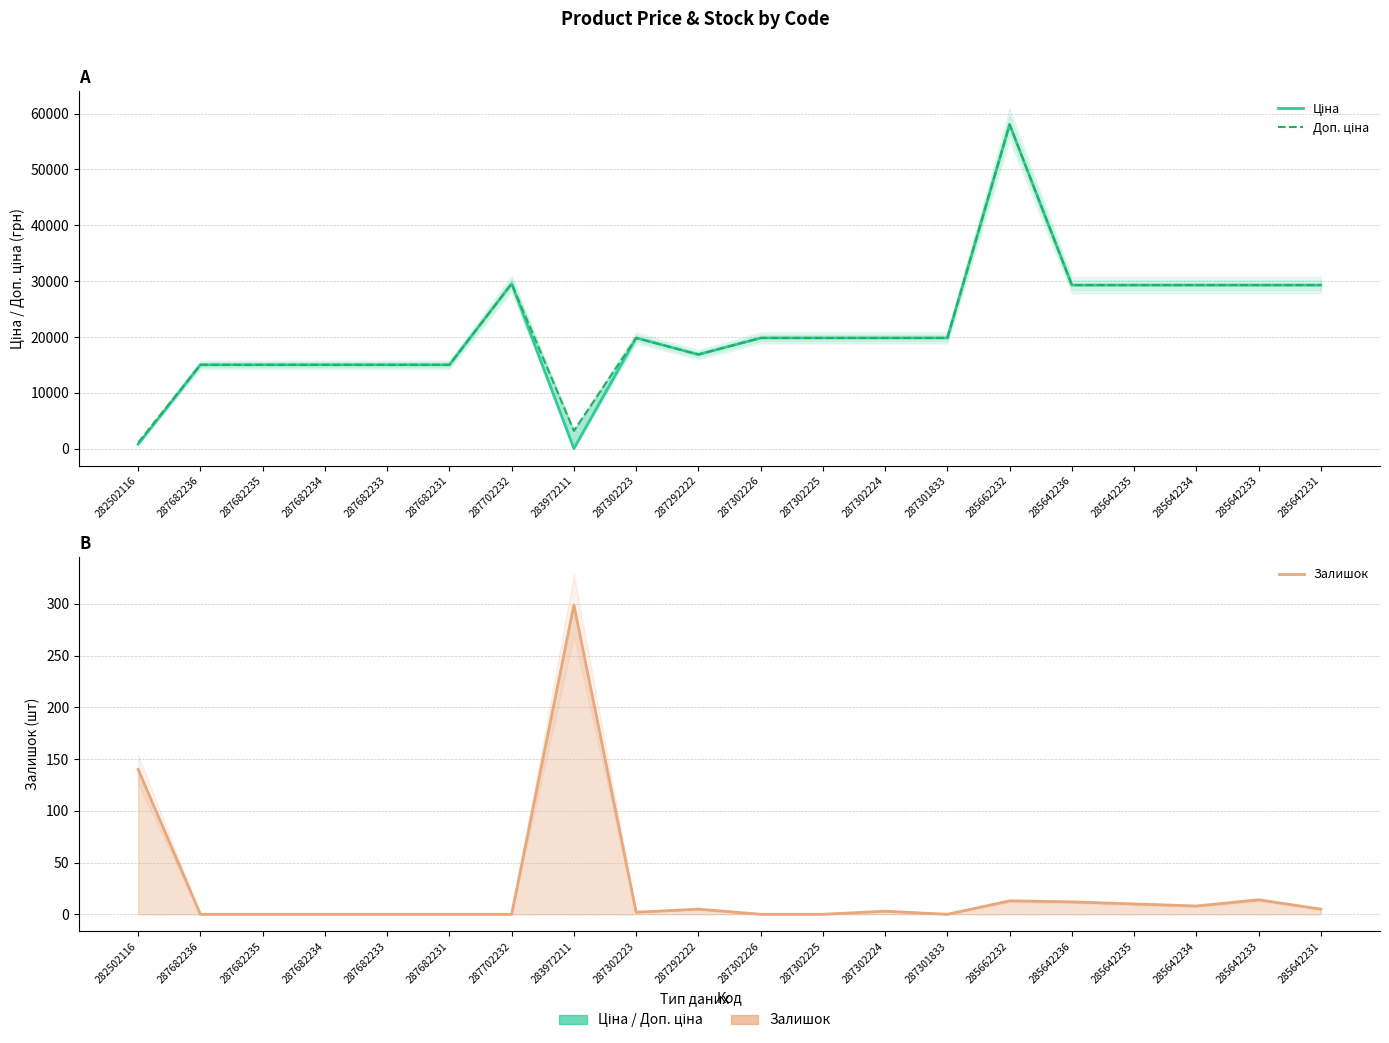

Does the chart display data point markers on the line(s)?

No